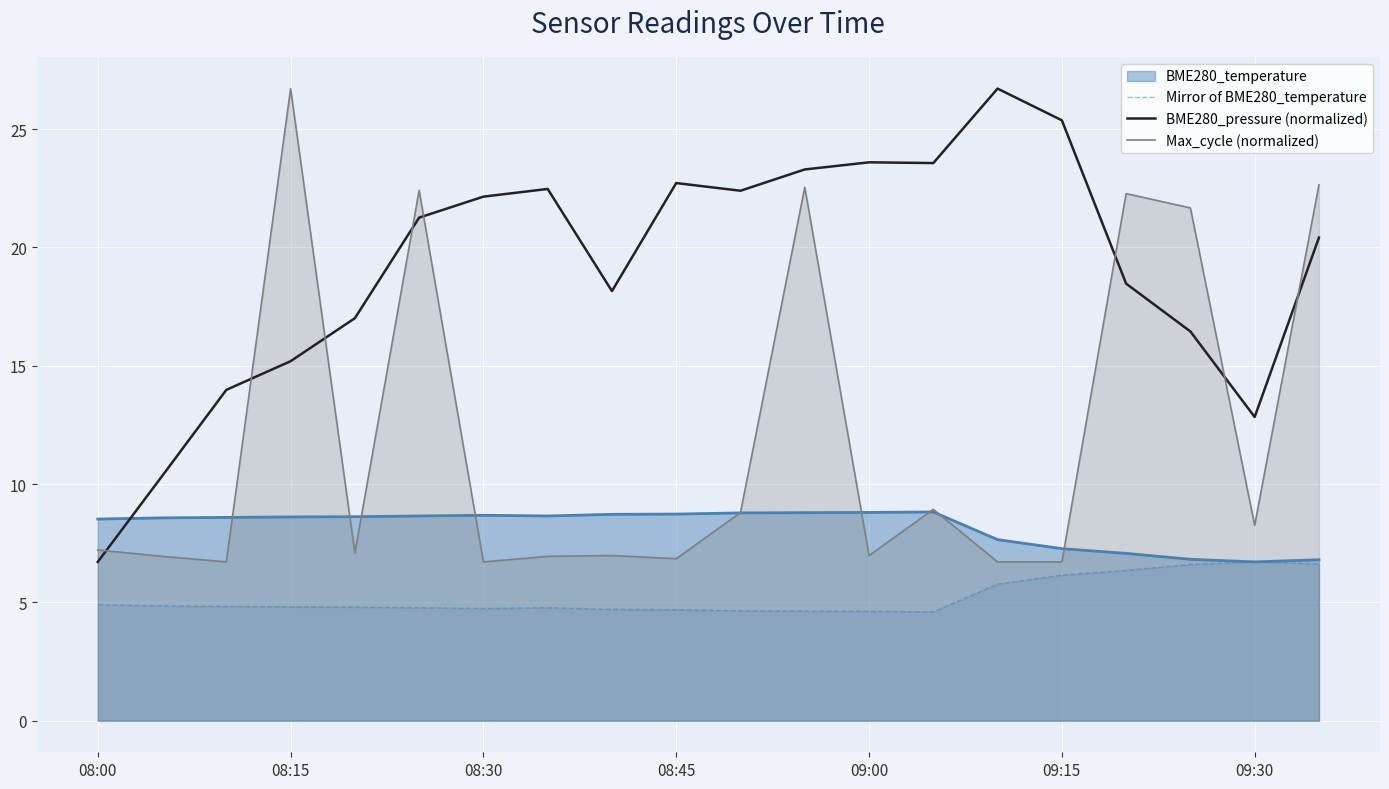

Which series has the largest total across all categories?

BME280_pressure (normalized)